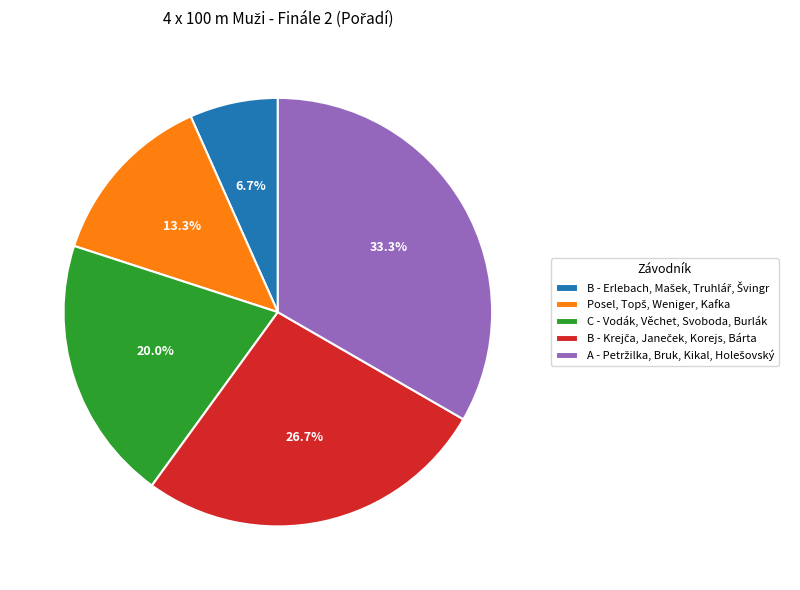

Does any single category account for the majority?

No